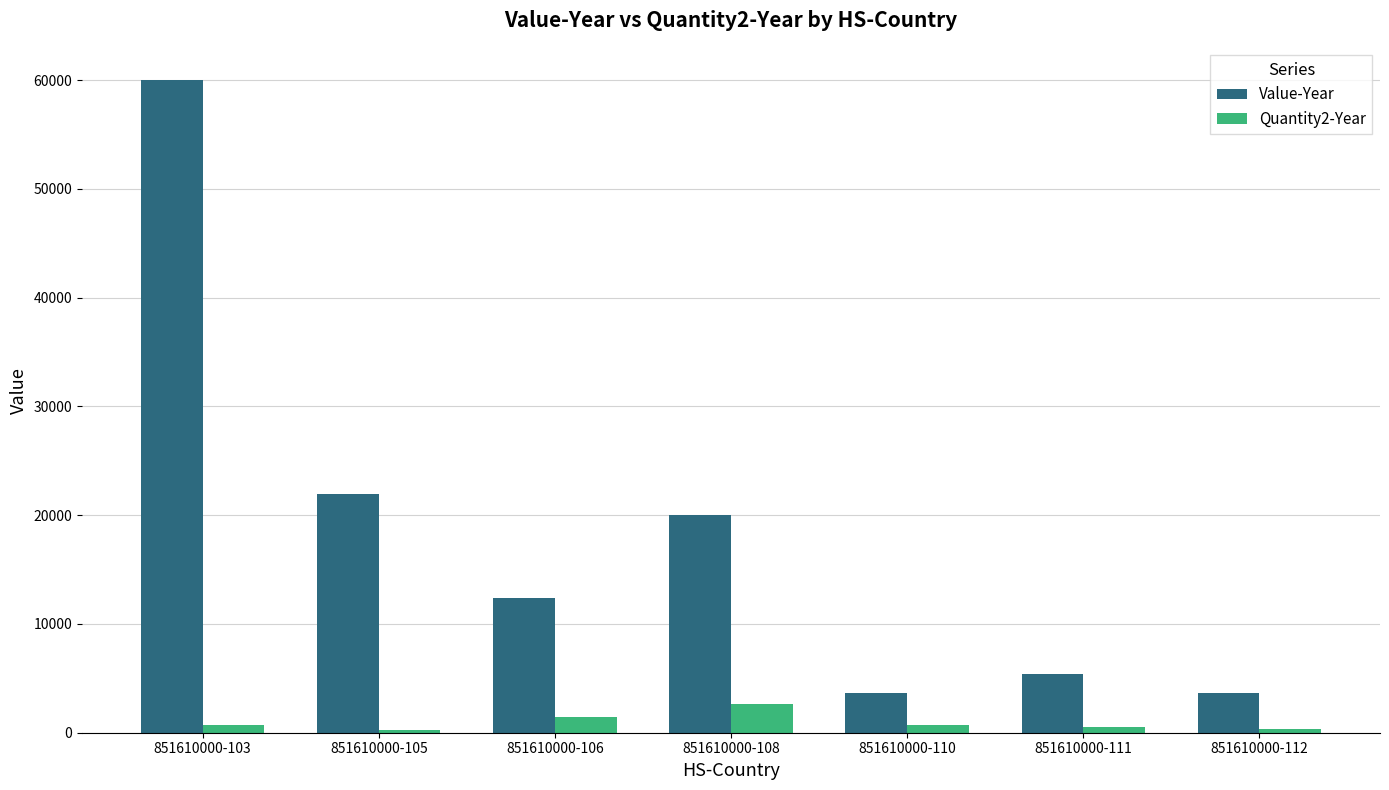

What is the difference between the maximum and minimum values in the Value-Year series?

56362